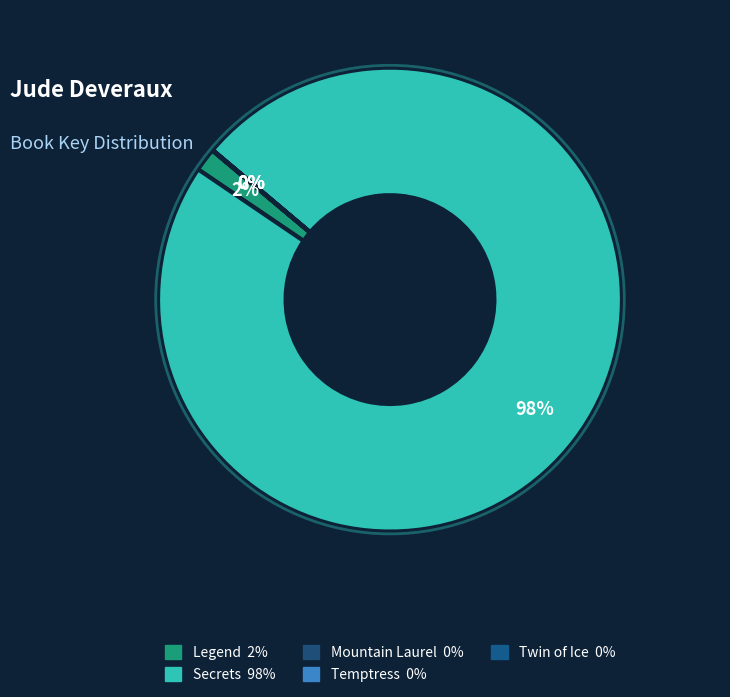

Is it true that Legend is 12% of the pie?

False